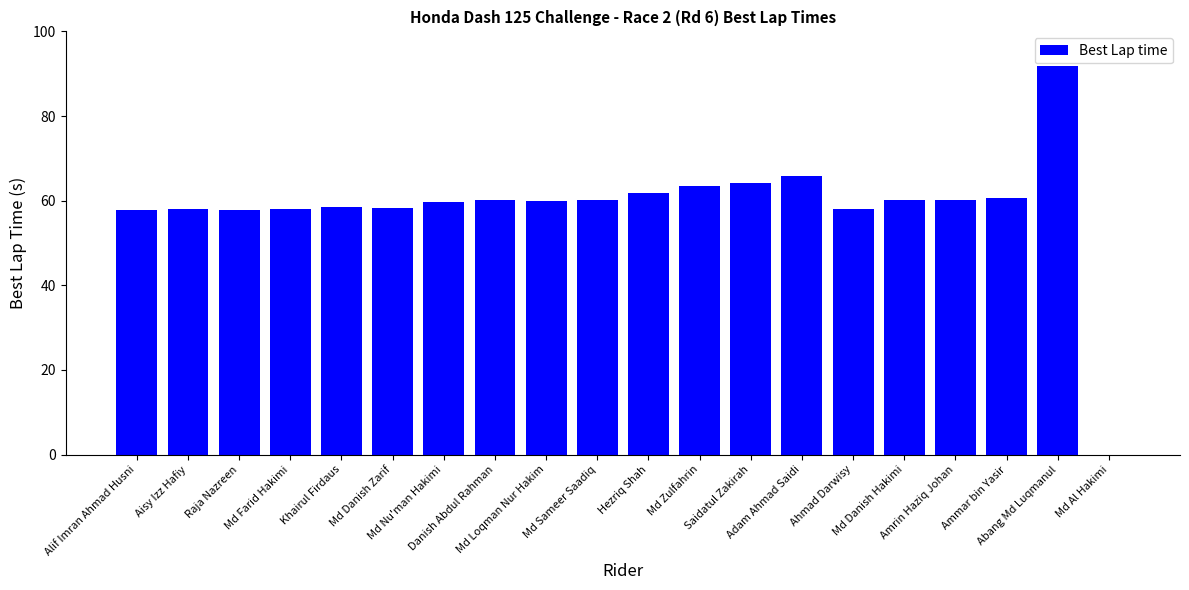

What is the change in value from Md Nu'man Hakimi to Hezriq Shah?

+2.3